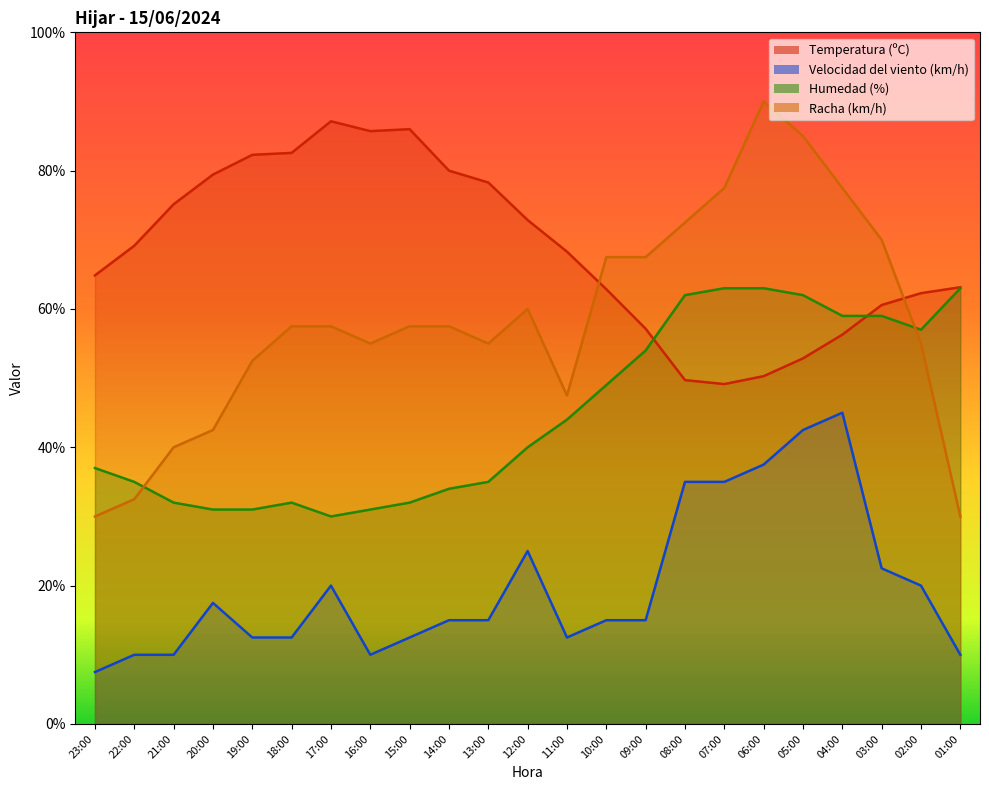

Is the value of Racha (km/h) at 03:00 greater than the value of Humedad (%) at 04:00?

Yes